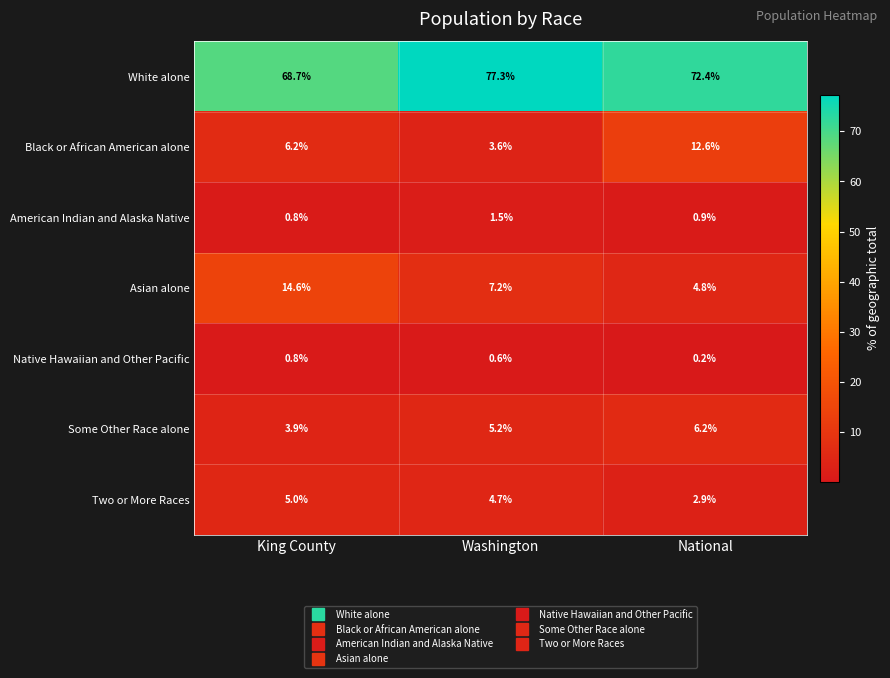

List the series in order of their peak value, highest first.

White alone, Asian alone, Black or African American alone, Some Other Race alone, Two or More Races, American Indian and Alaska Native, Native Hawaiian and Other Pacific